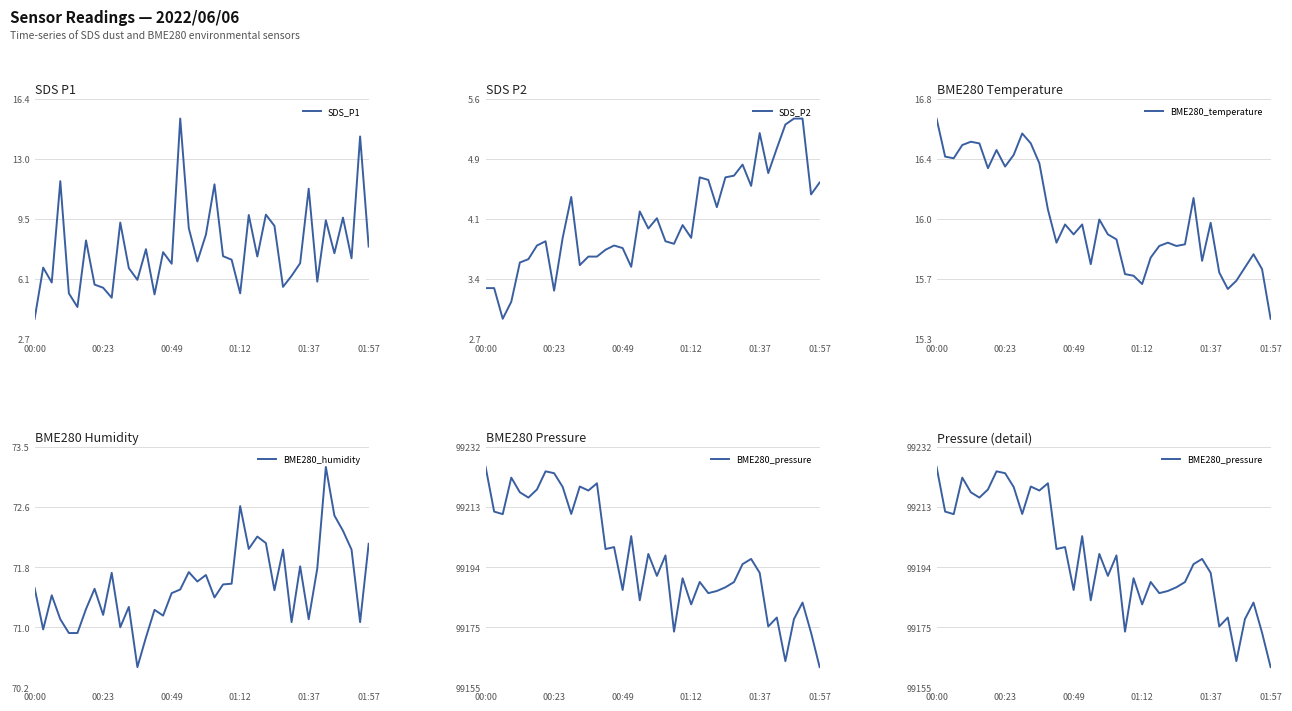

True or false: BME280_temperature and BME280_pressure cross at least once.

False